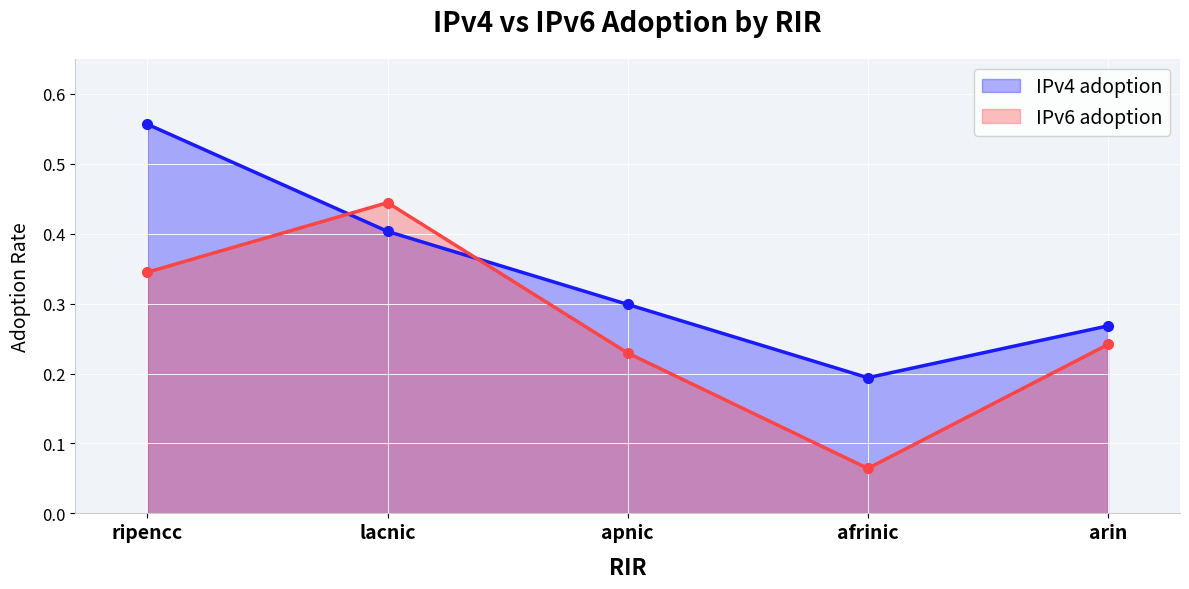

Which series has the widest spread of values?

IPv6 adoption